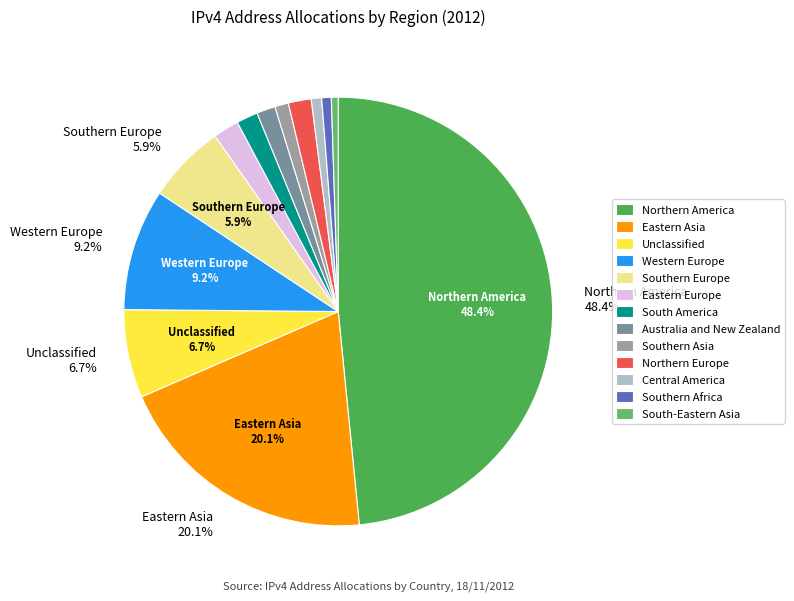

How many slices are in this pie chart?

13